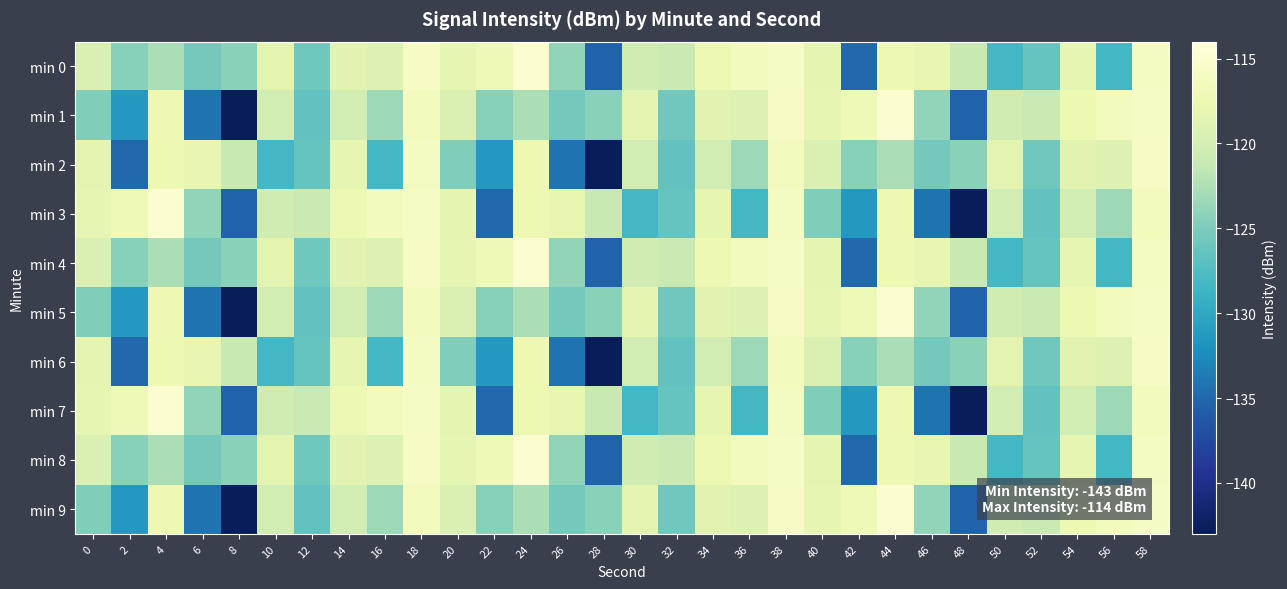

At which category is the sum across all series the highest?

38